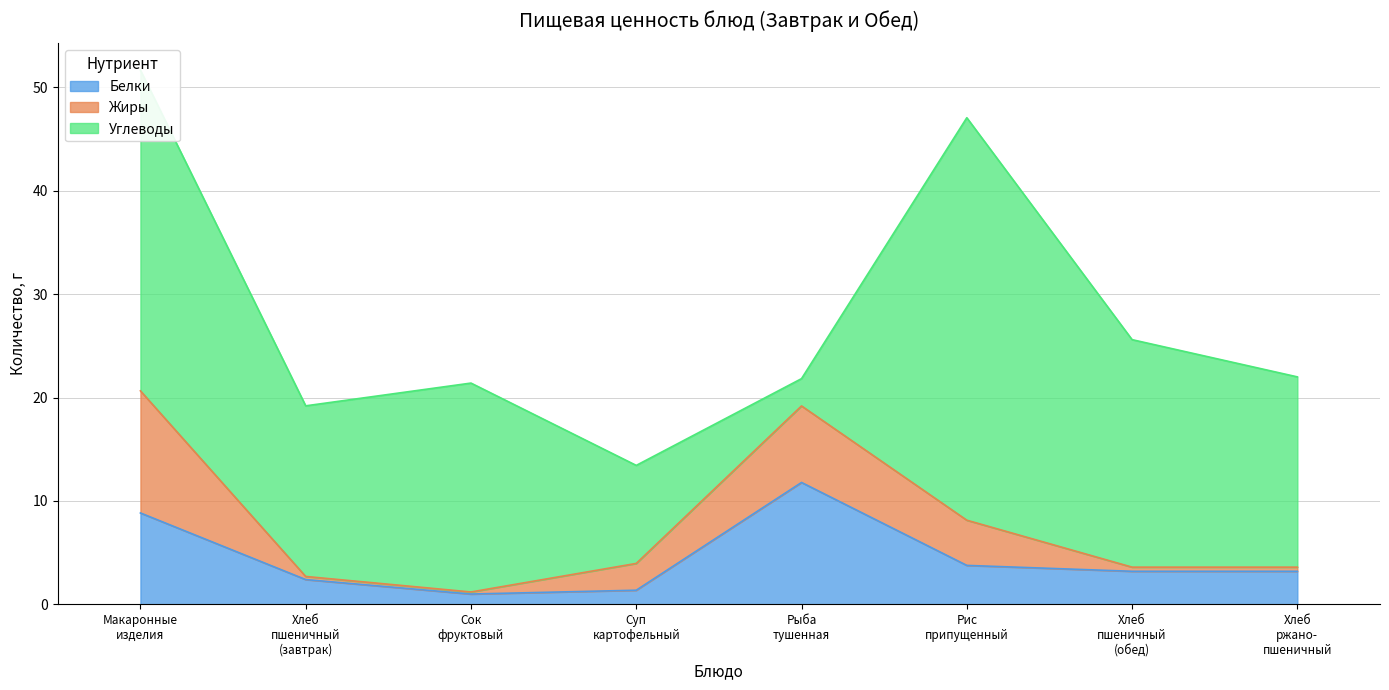

Reading right to left, what are all the values shown in this chart?

Белки: 3.2	3.2	3.8	11.8	1.4	1.0	2.4	8.8
Жиры: 0.4	0.4	4.4	7.4	2.6	0.2	0.3	11.8
Углеводы: 18.4	22.0	38.9	2.6	9.5	20.2	16.5	31.0